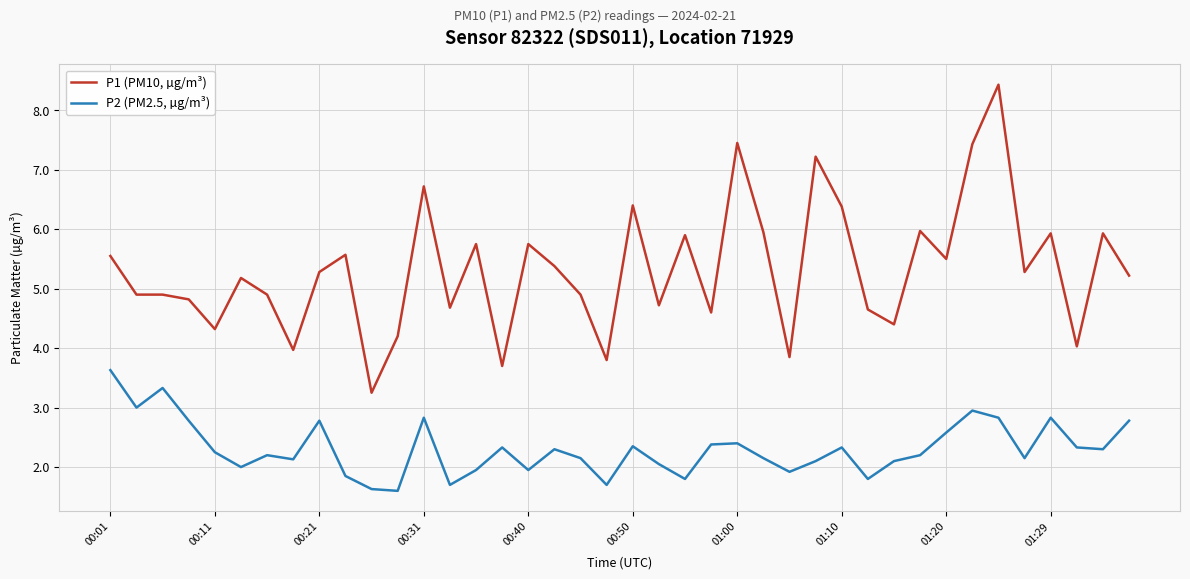

Which series has the largest total across all categories?

P1 (PM10, µg/m³)